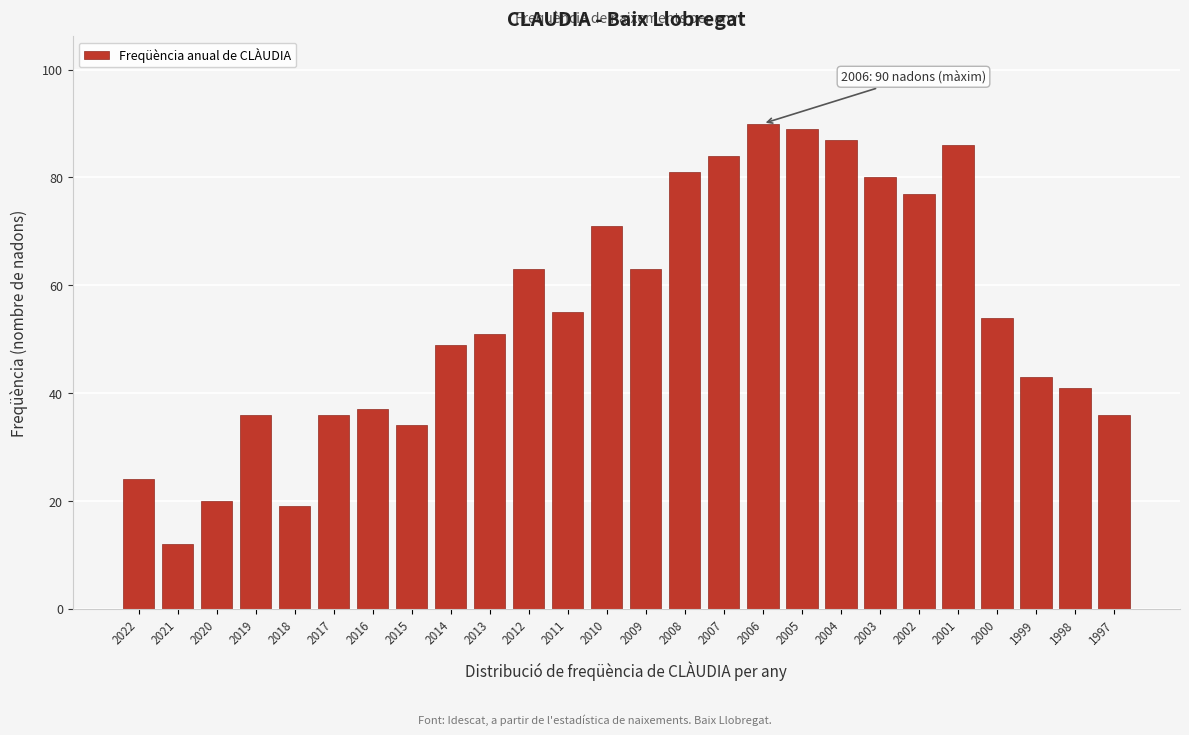

Reading left to right, what are all the values shown in this chart?

2022=24	2021=12	2020=20	2019=36	2018=19	2017=36	2016=37	2015=34	2014=49	2013=51	2012=63	2011=55	2010=71	2009=63	2008=81	2007=84	2006=90	2005=89	2004=87	2003=80	2002=77	2001=86	2000=54	1999=43	1998=41	1997=36